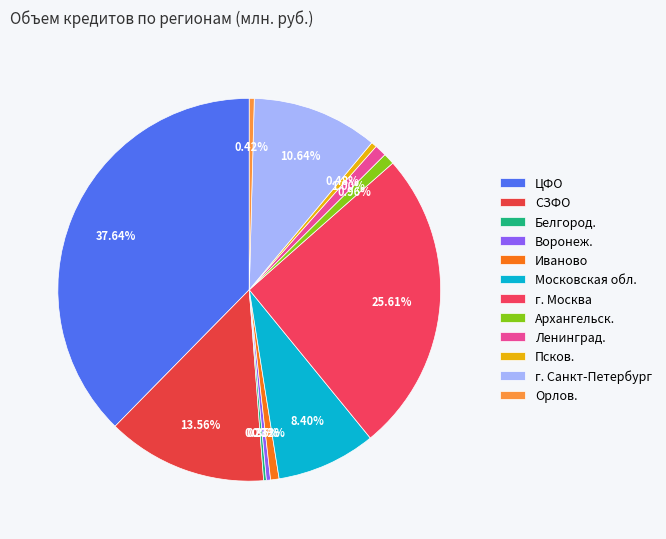

To the nearest percent, what is the difference between the largest and smallest slice percentages?

37%